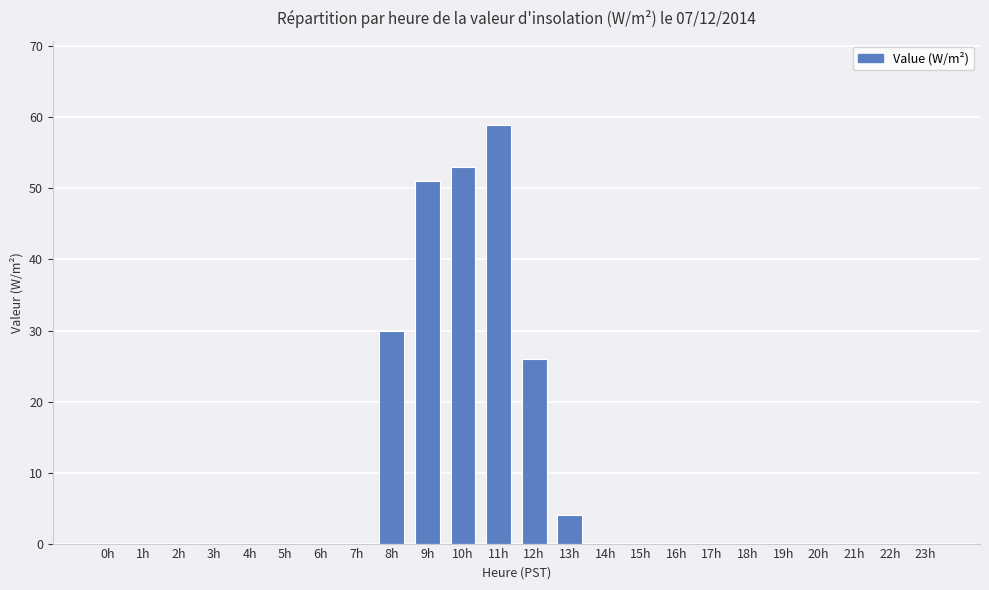

Which category has the highest value across all series?

11h